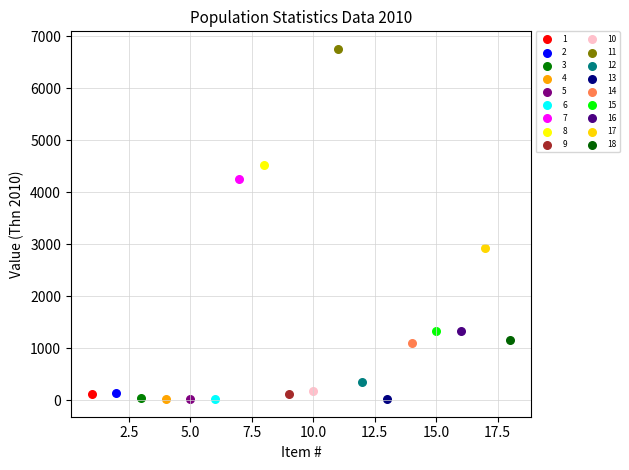

What are all the series names shown in the legend?

1, 2, 3, 4, 5, 6, 7, 8, 9, 10, 11, 12, 13, 14, 15, 16, 17, 18